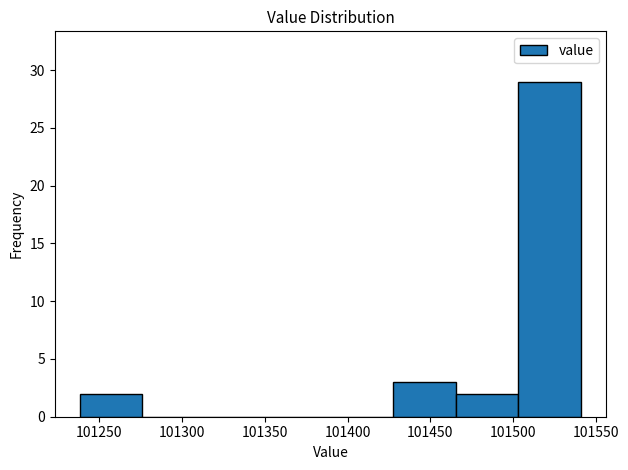

Reading left to right, list every bar in this chart as the range it spans on the x-axis followed by its height. Neither the bar edges nor the heights are printed on the chart, so give them approximately, as read against the axes.

101240 to 101275: 2
101275 to 101315: 0
101315 to 101350: 0
101350 to 101390: 0
101390 to 101430: 0
101430 to 101465: 3
101465 to 101505: 2
101505 to 101540: 29